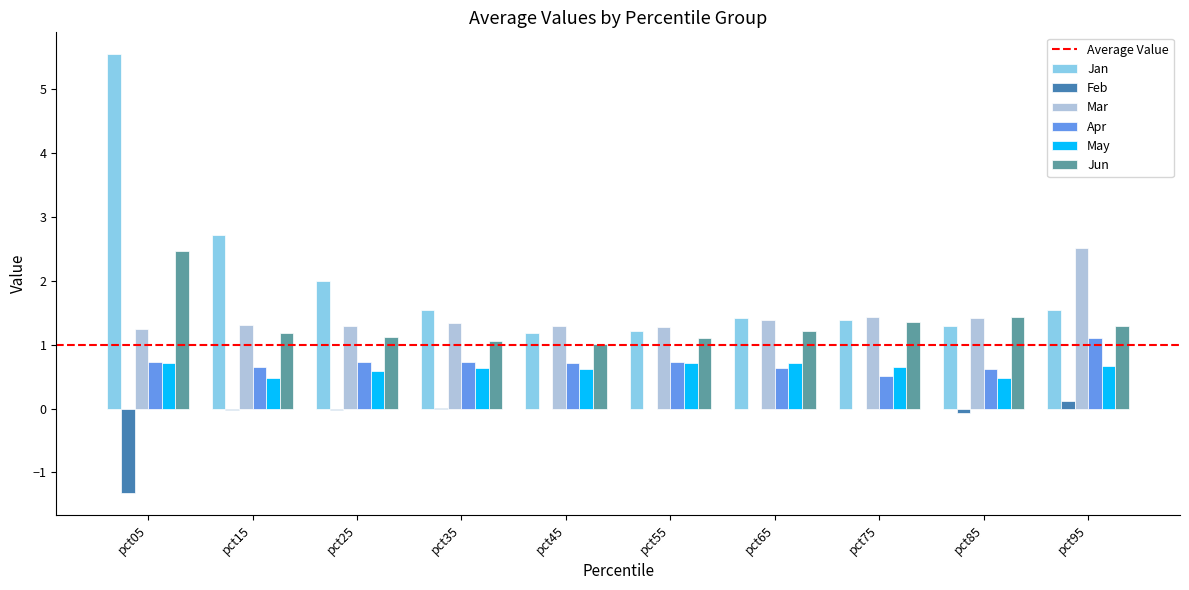

Which category has the highest value in the Jan series?

pct05